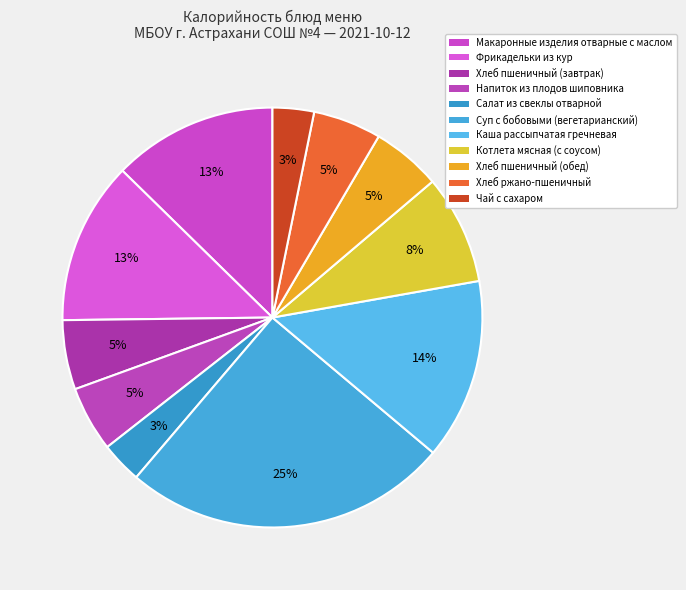

Count the number of slices in the pie.

11